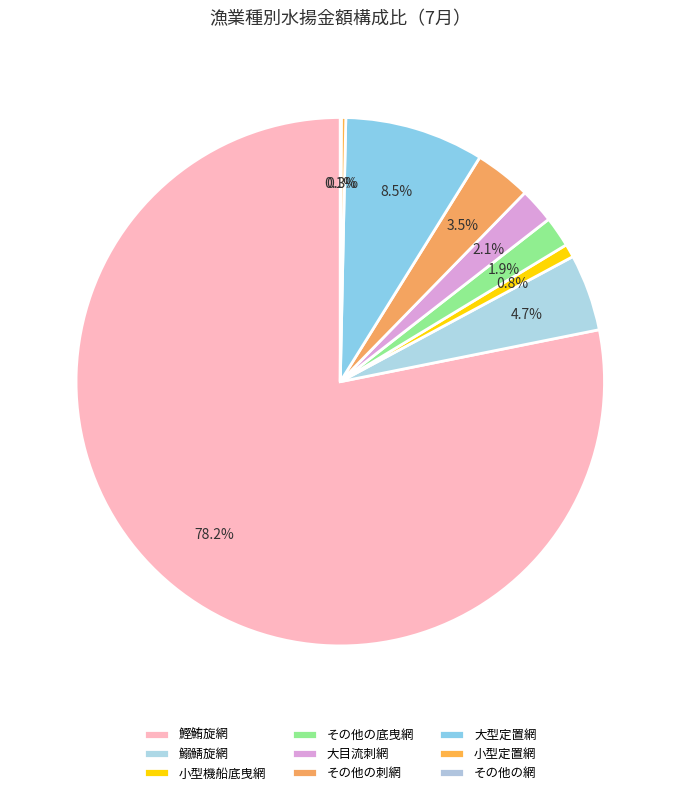

Count the number of slices in the pie.

9